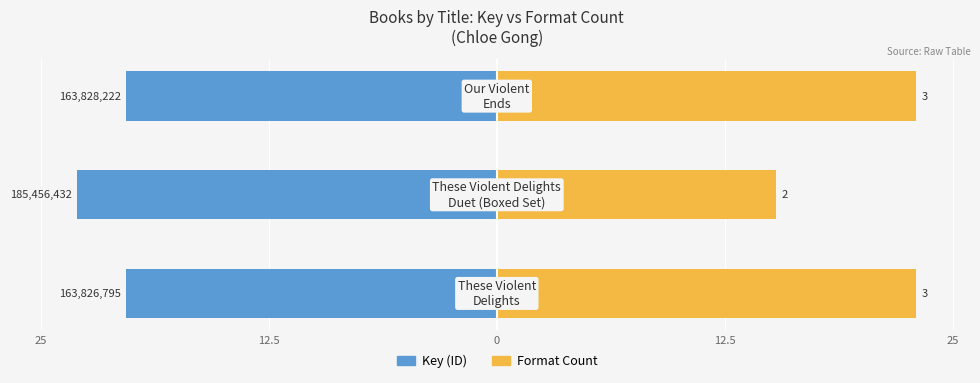

Is it true that Format Count (normalized) equals 36.0 at 25?

False